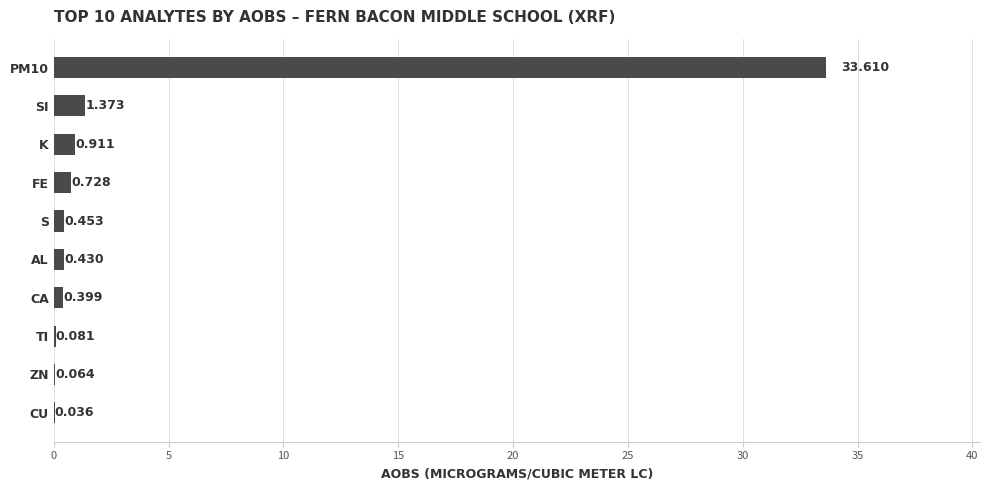

How many series are shown in this chart?

1